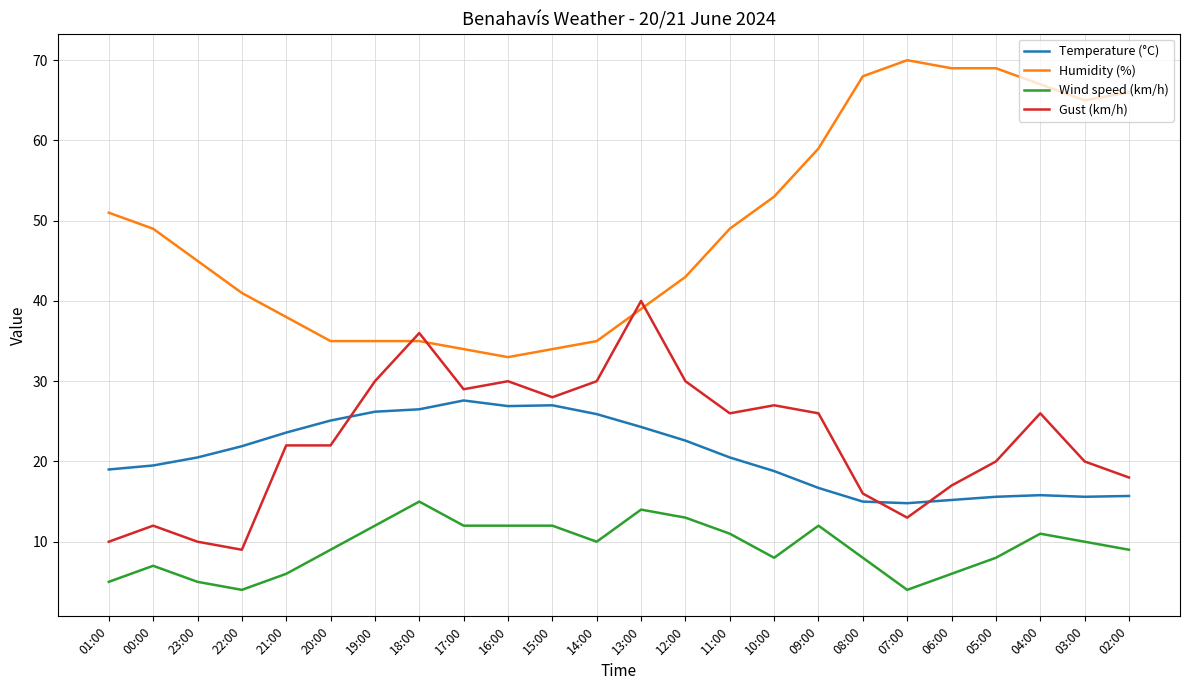

What position from the right is 03:00?

2